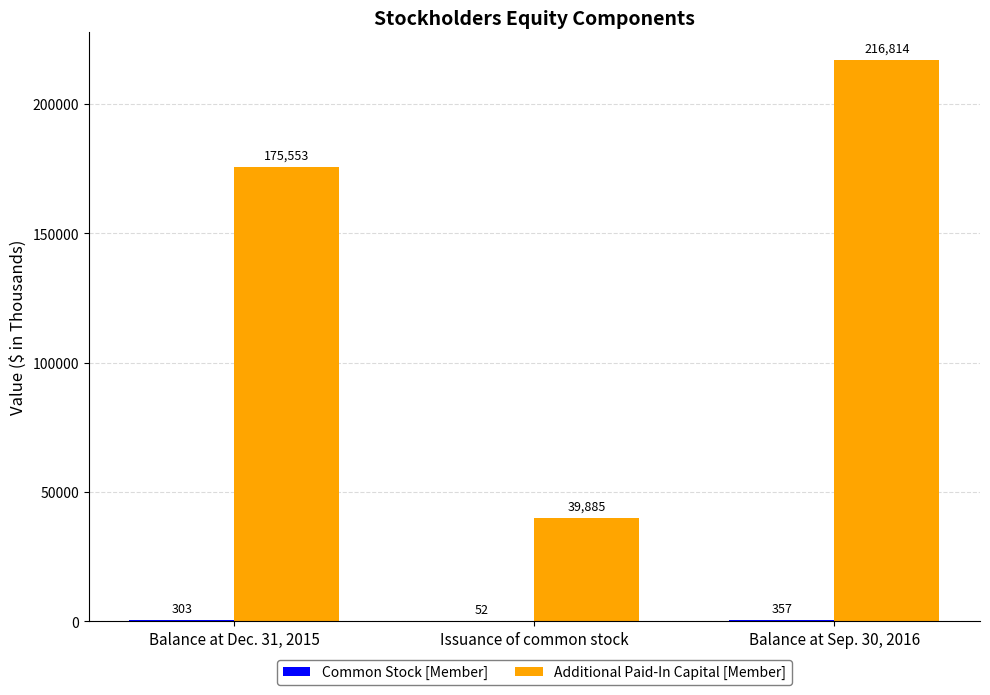

What is the sum of all Additional Paid-In Capital [Member] values?

432252